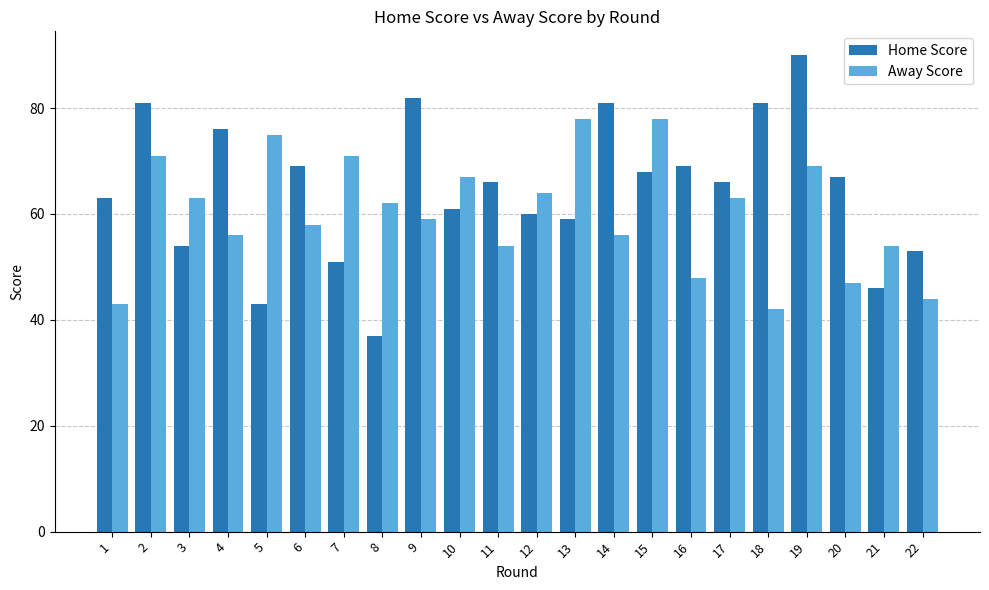

How many groups of bars are there?

22